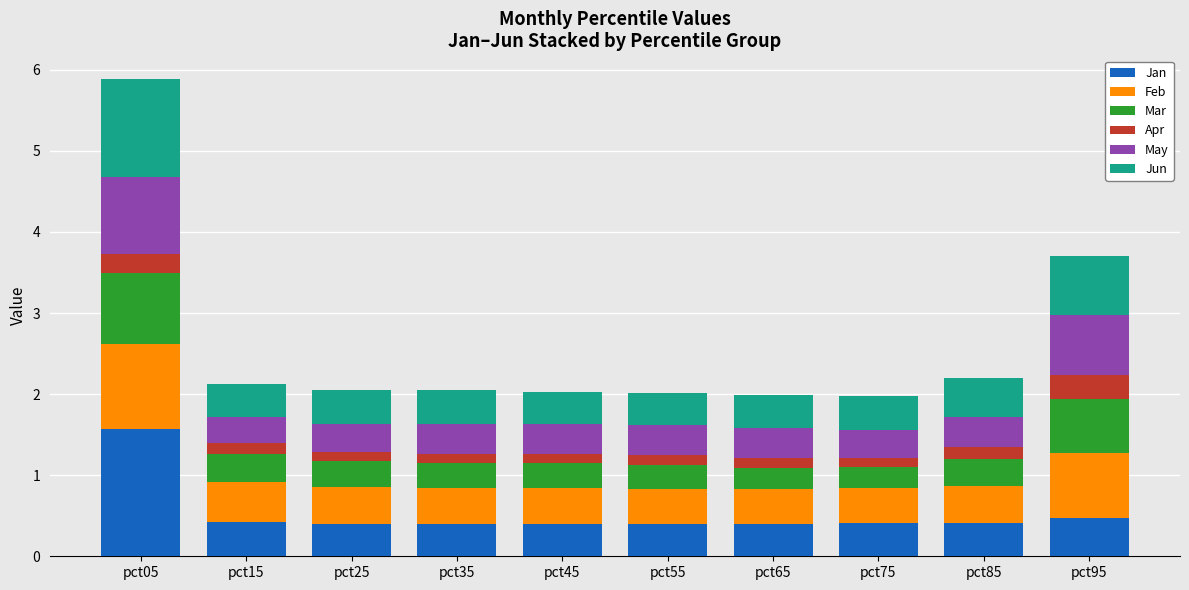

At which category is the sum across all series the highest?

pct05